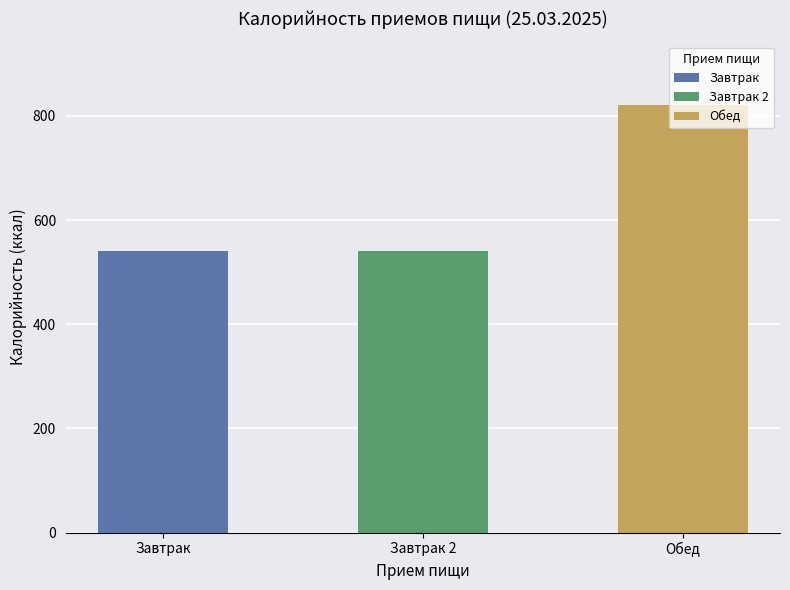

Is it true that the value at Завтрак 2 is 539.9?

True